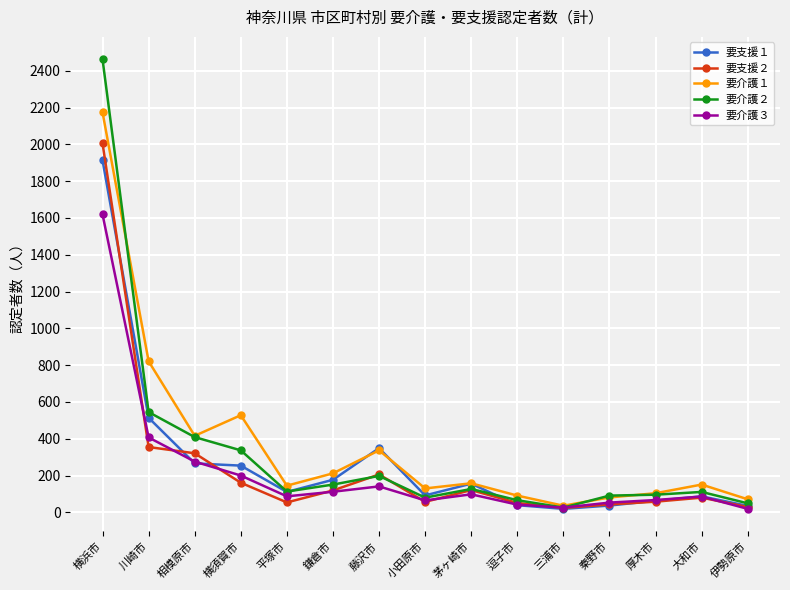

Read the 要介護１ value at 茅ヶ崎市.

158